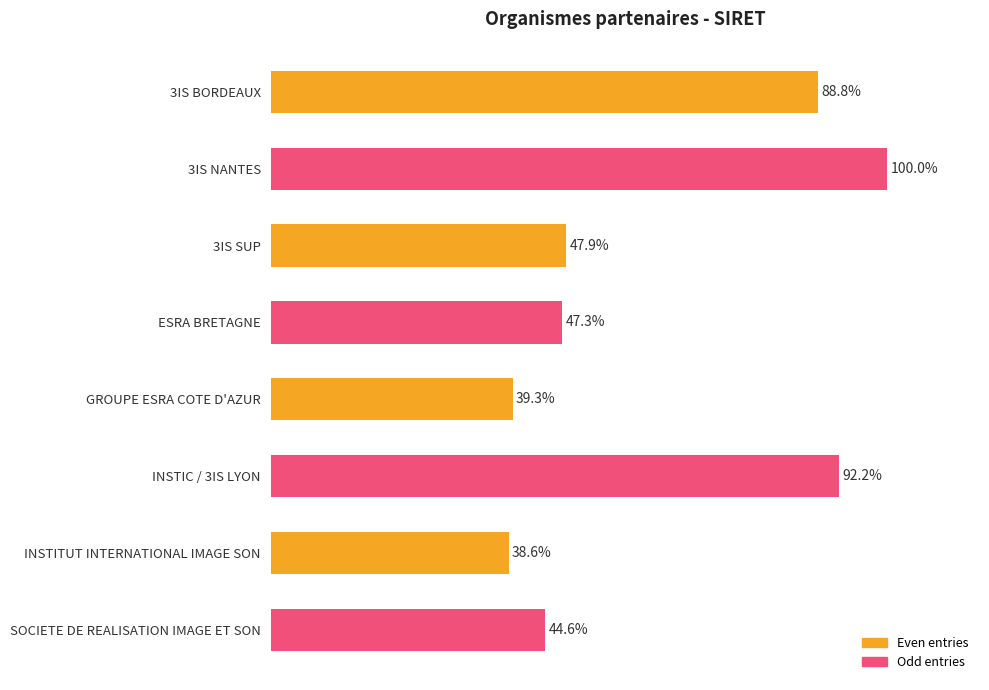

Rank the categories by value from lowest to highest.

INSTITUT INTERNATIONAL IMAGE SON, GROUPE ESRA COTE D'AZUR, SOCIETE DE REALISATION IMAGE ET SON, ESRA BRETAGNE, 3IS SUP, 3IS BORDEAUX, INSTIC / 3IS LYON, 3IS NANTES